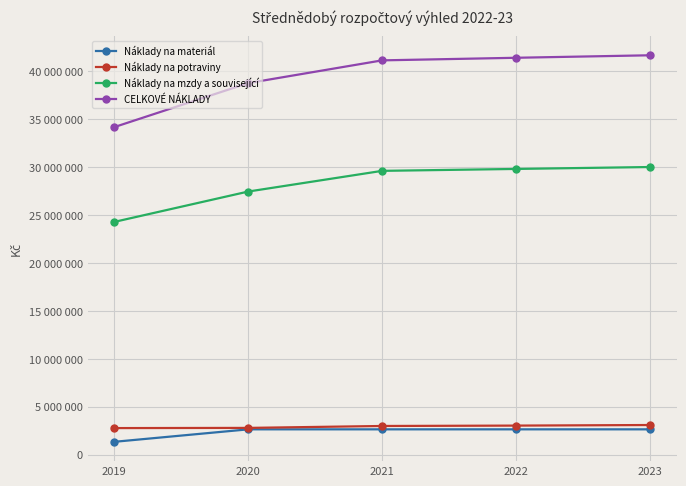

How many interior local peaks does the Náklady na materiál series have?

1